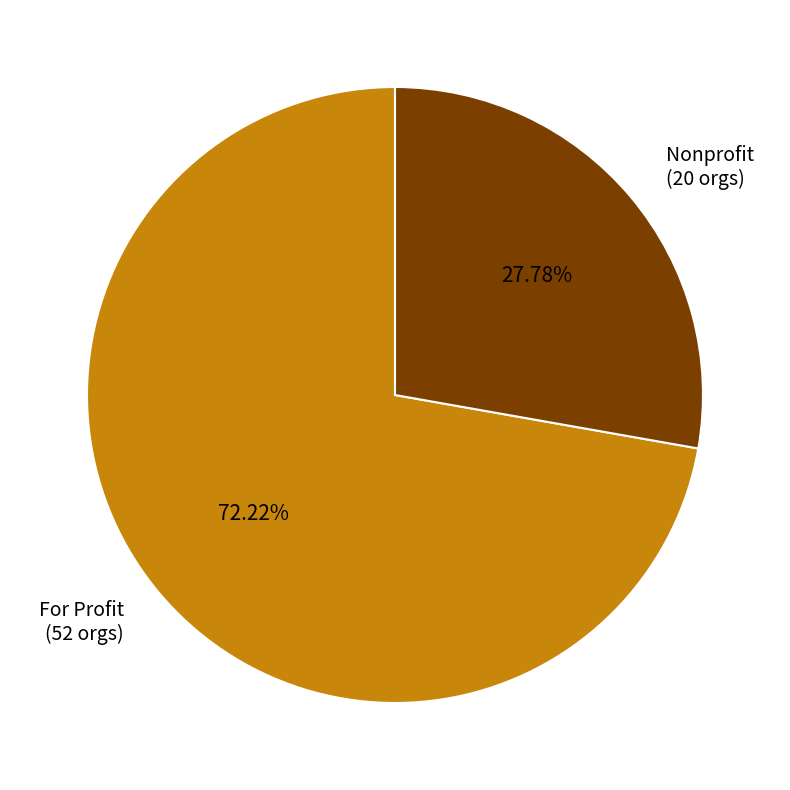

Which category has the biggest portion of the pie?

For Profit